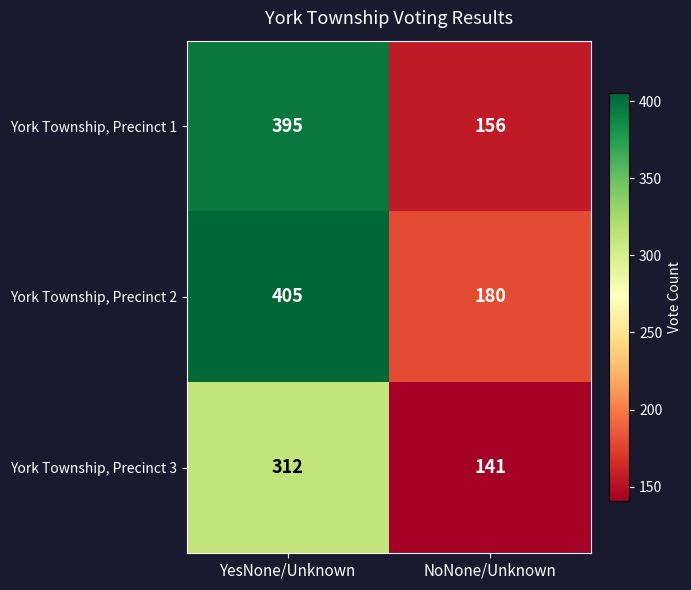

Is it true that York Township, Precinct 2 equals 405 at YesNone/Unknown?

True